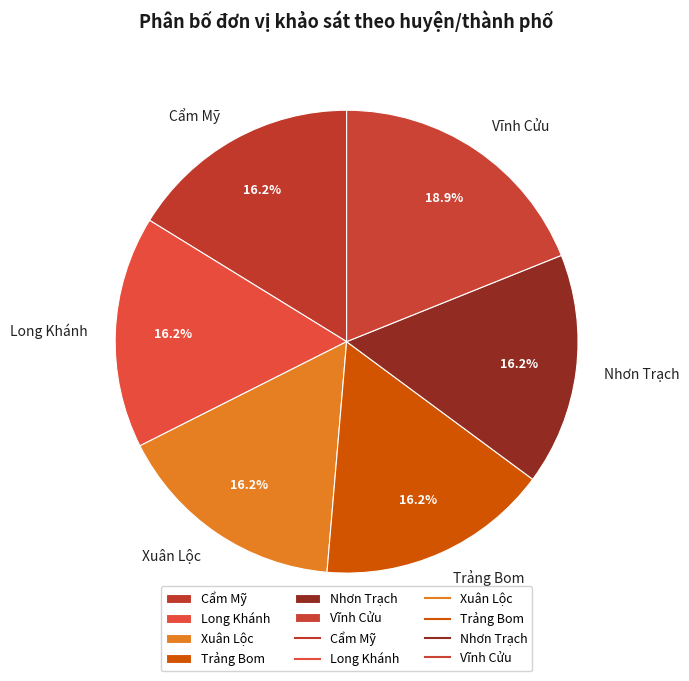

Approximately how many times larger is the value at Nhơn Trạch compared to Xuân Lộc?

1.0